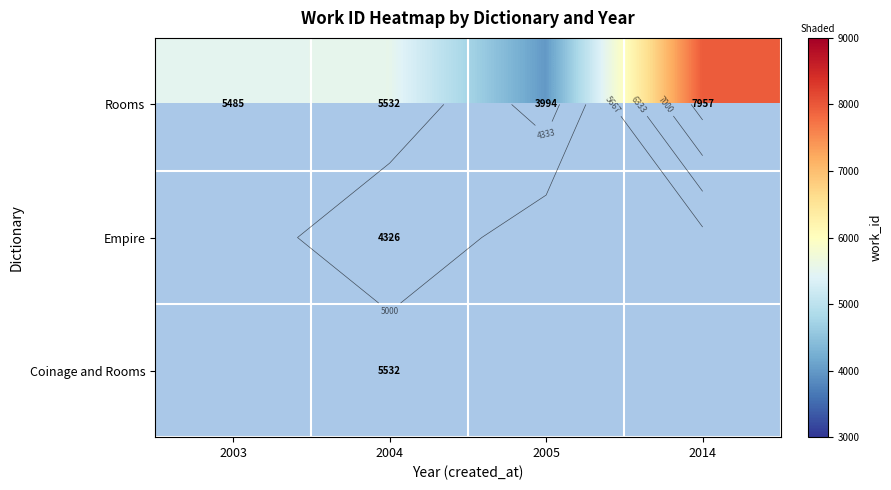

At which category is the sum across all series the highest?

2004